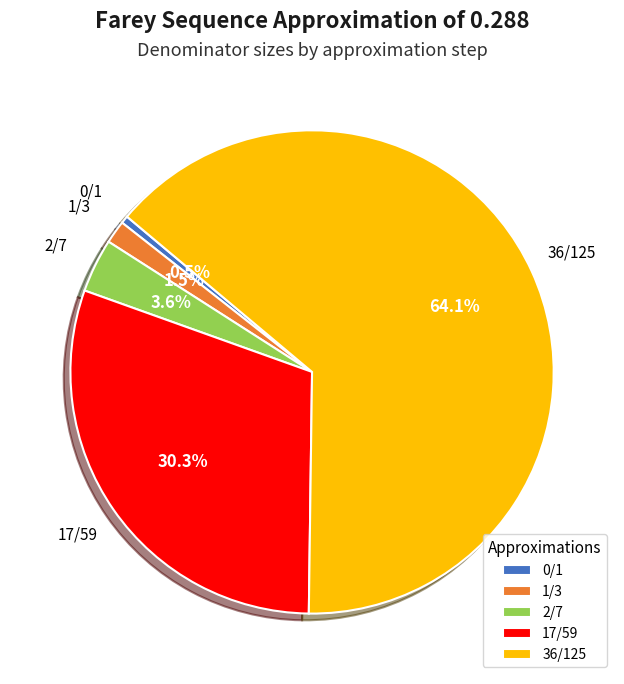

Rank the categories by value from lowest to highest.

0/1, 1/3, 2/7, 17/59, 36/125